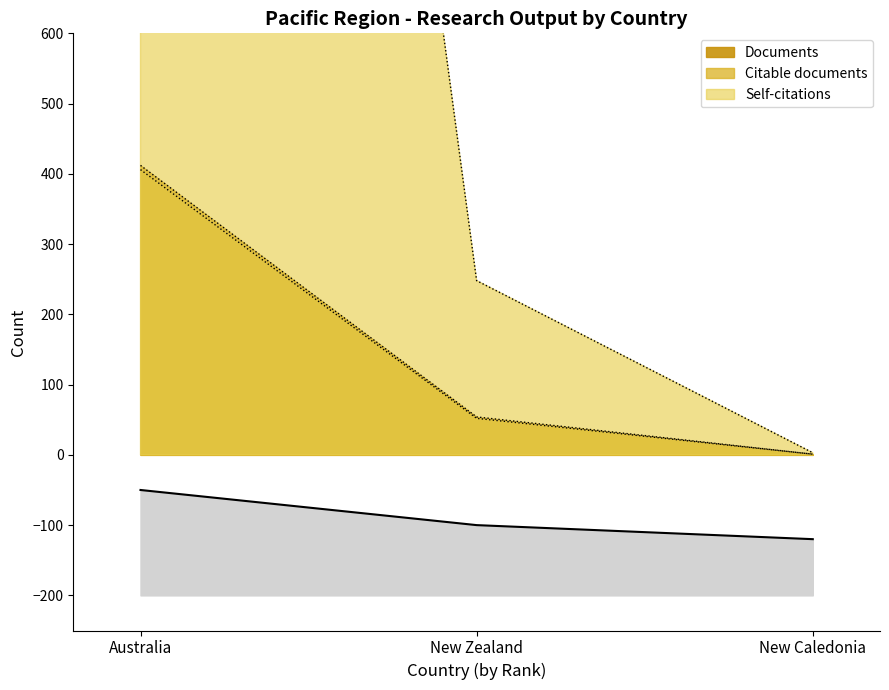

What is the maximum value shown in the chart?

3803